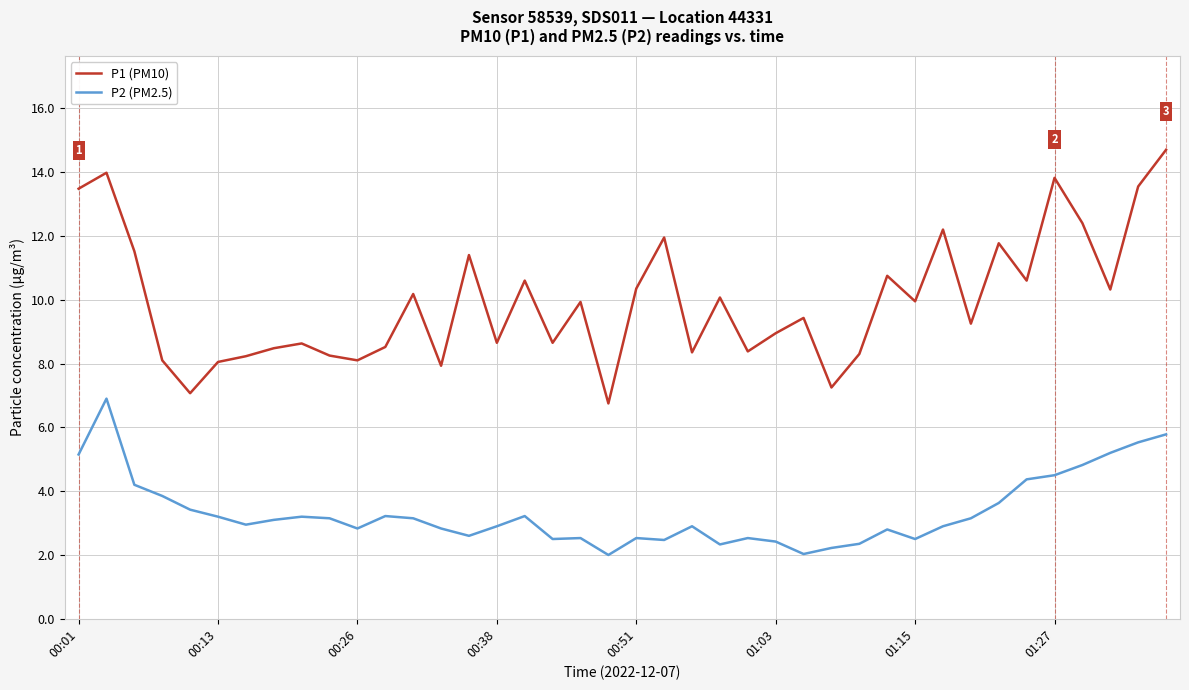

True or false: P1 (PM10) and P2 (PM2.5) cross at least once.

False